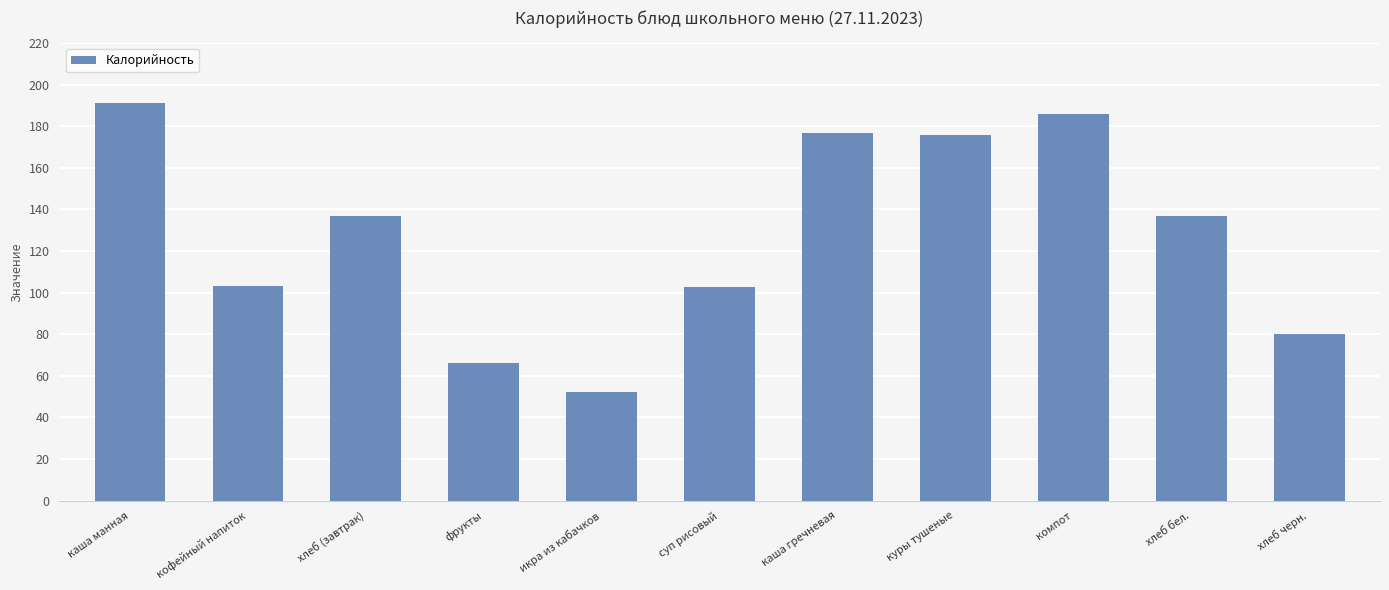

The value at куры тушеные is 176.0. True or false?

True